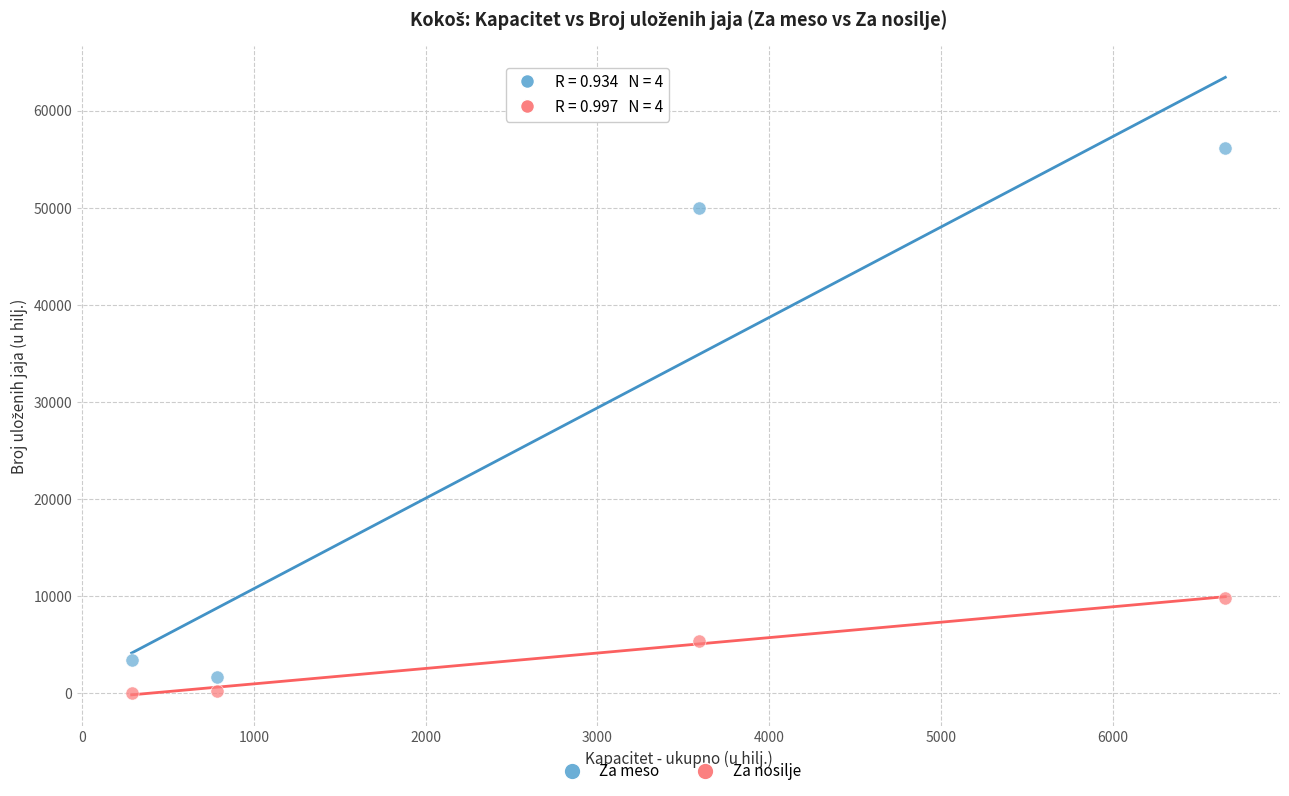

What are all the series names shown in the legend?

Za meso, Za nosilje